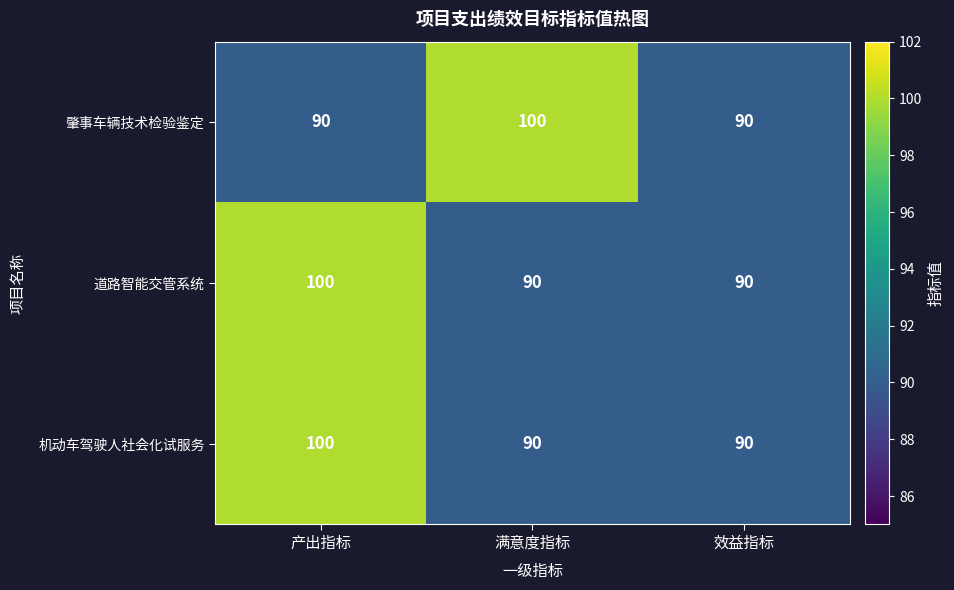

At which category is the sum across all series the highest?

产出指标